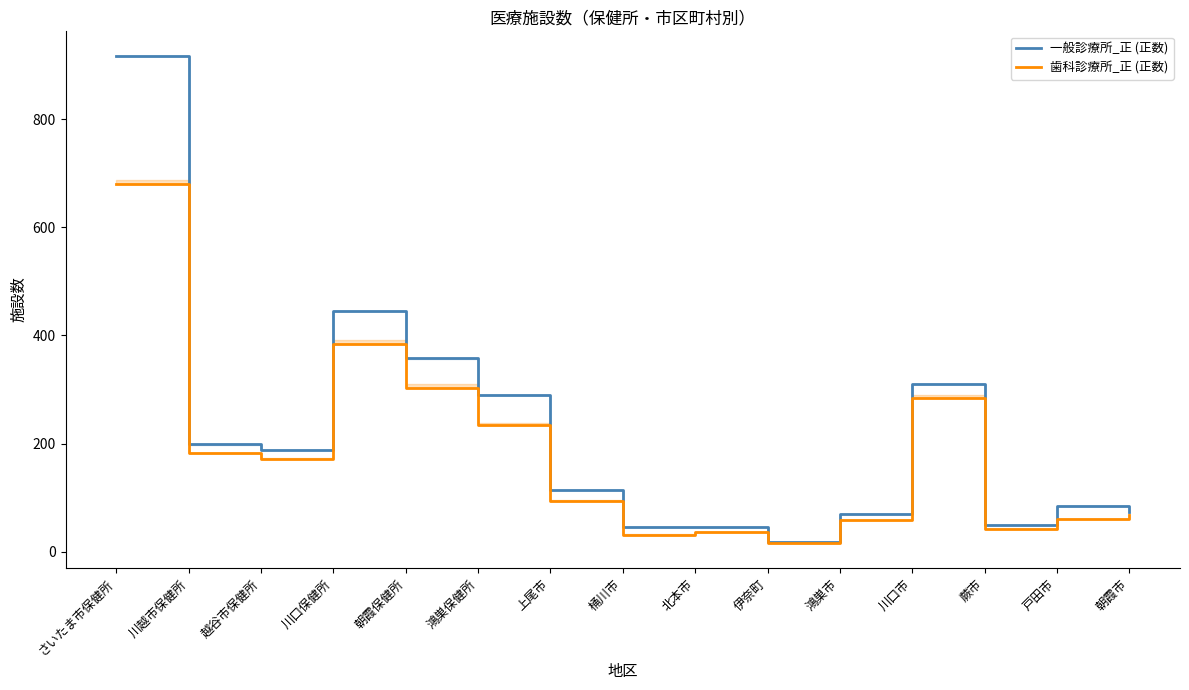

What position from the right is 上尾市?

9